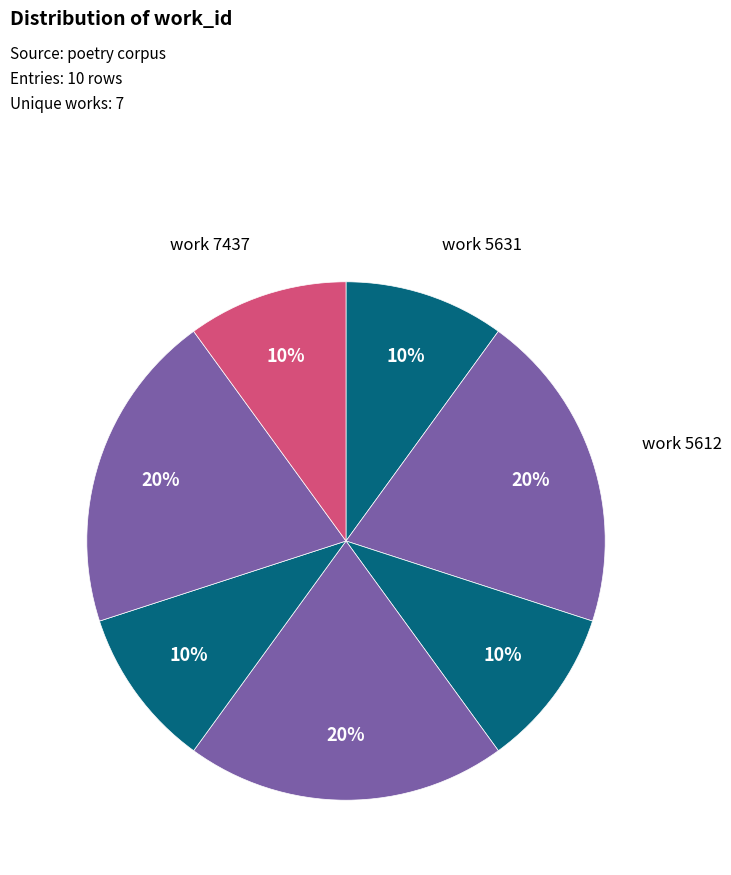

How many slices are in this pie chart?

7